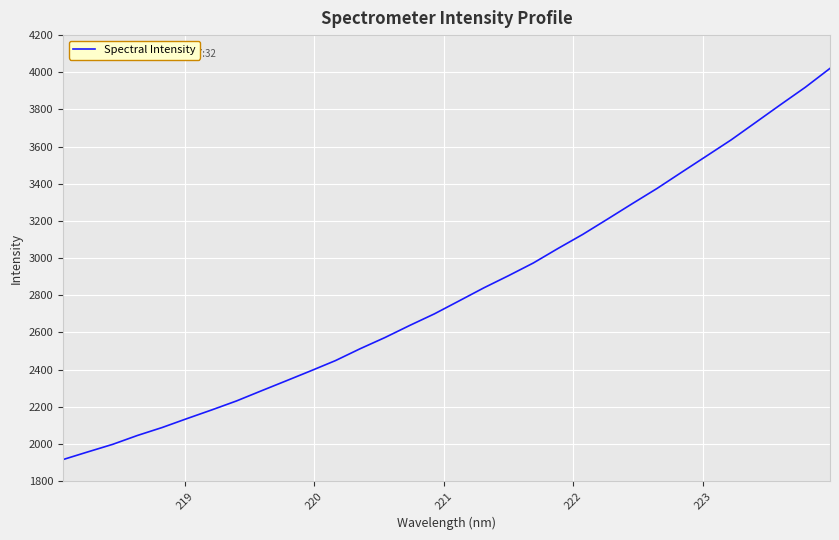

How many lines are shown in the chart?

1